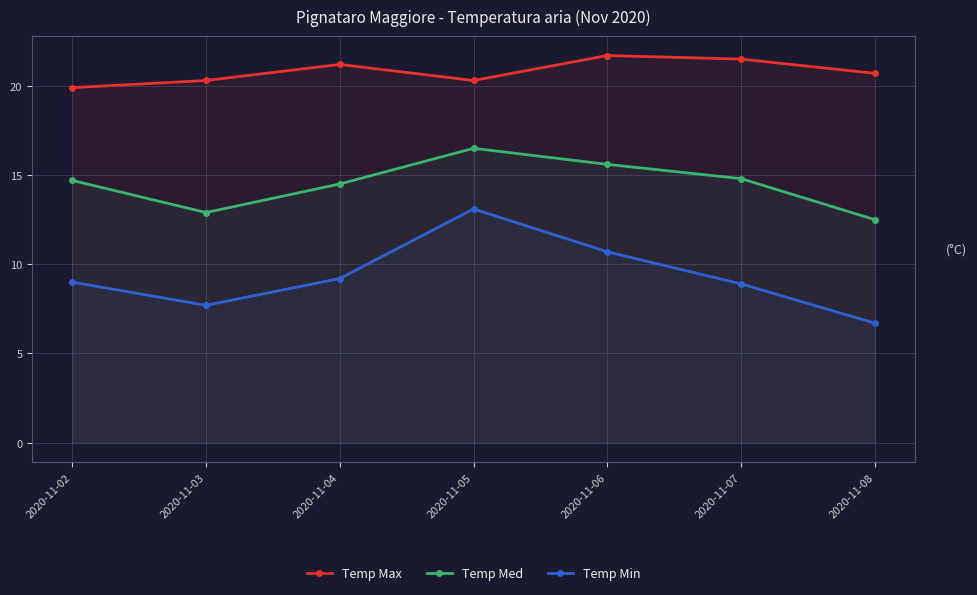

Which label corresponds to the smallest value in the chart?

2020-11-08